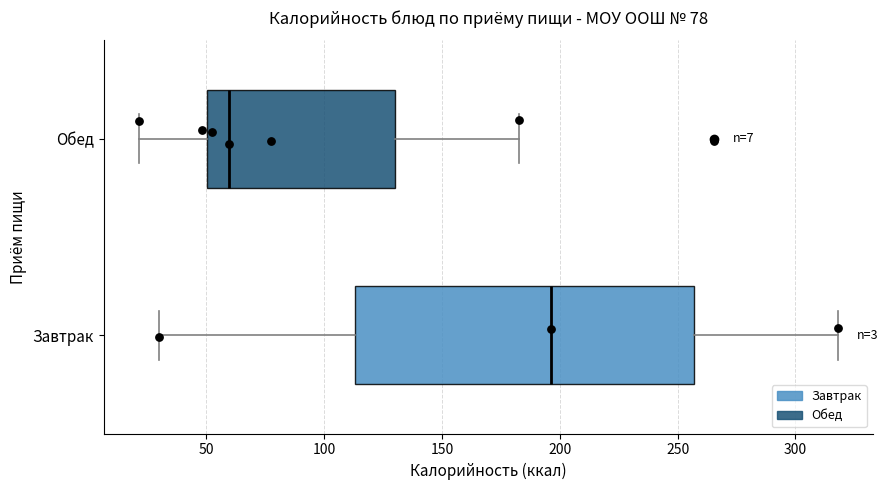

Comparing the boxes themselves (not the whiskers), which one is the widest?

Завтрак